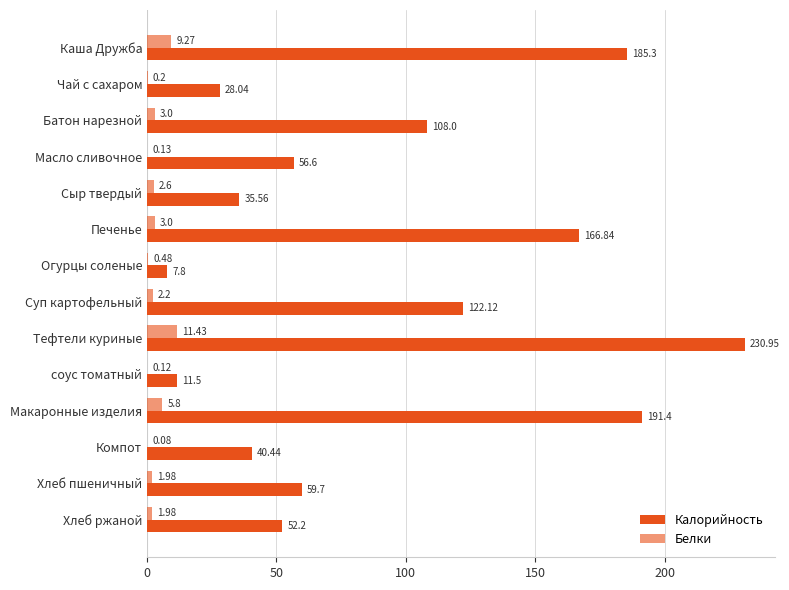

Count the number of data series in this chart.

2